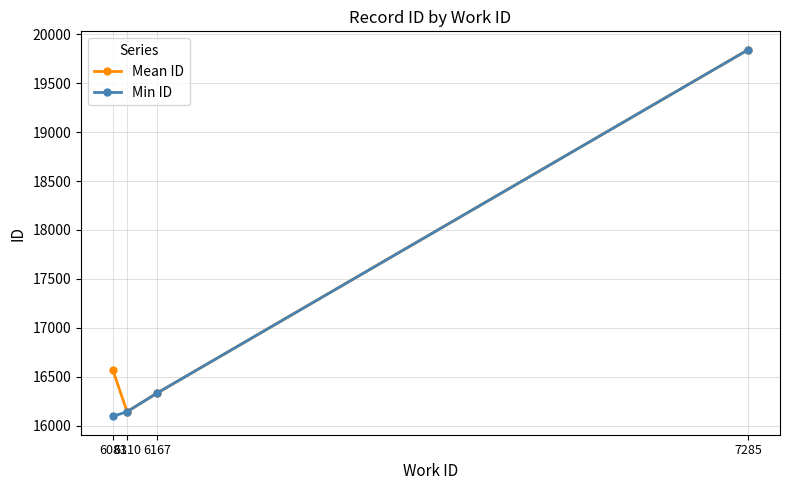

How many values in the Mean ID series exceed 16569?

2